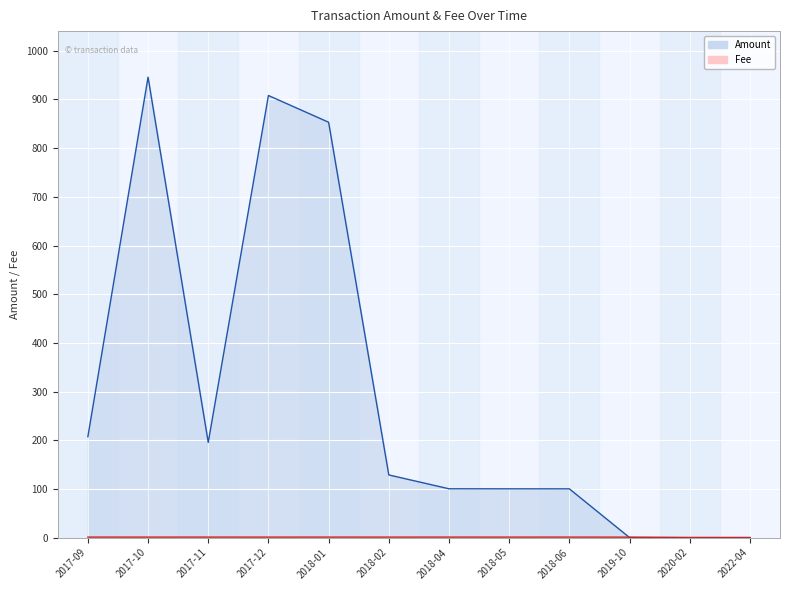

What is the total value across all series at 2017-12?

909.2